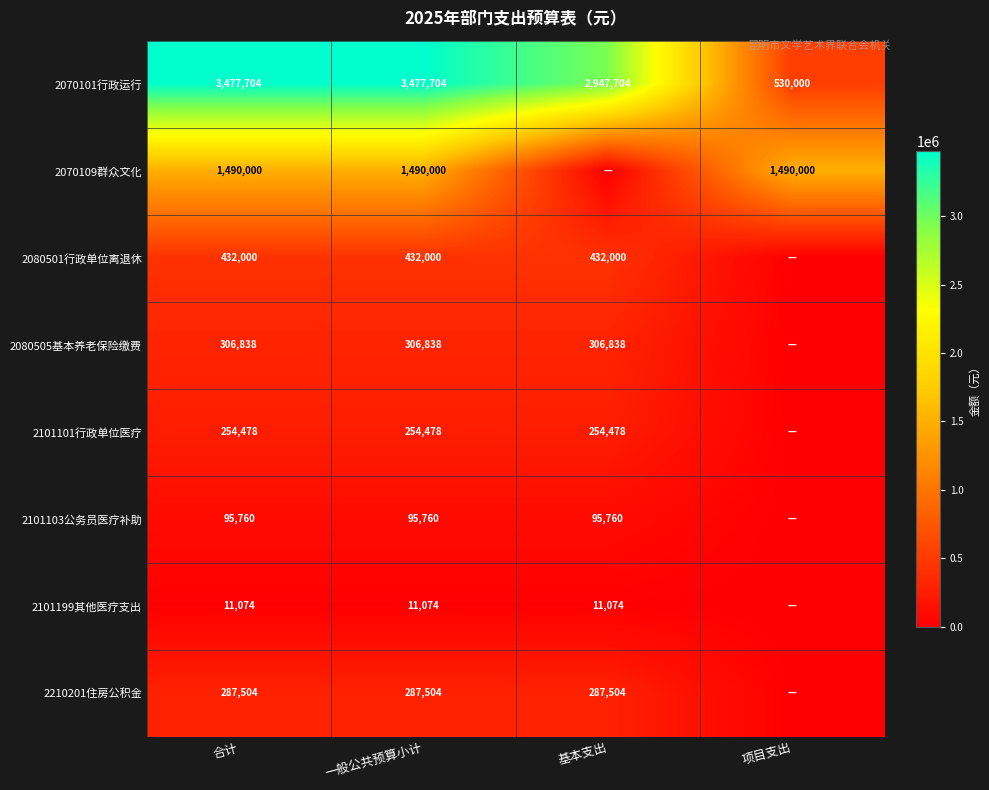

Count the 2070101行政运行 values in the range 2947704 to 3477704.

3